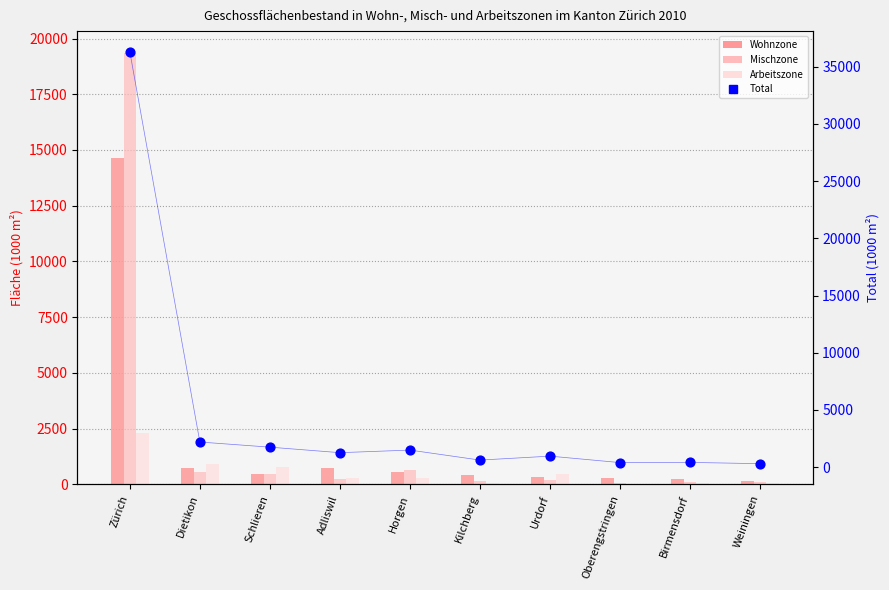

What are all the series names shown in the legend?

Wohnzone, Mischzone, Arbeitszone, Total